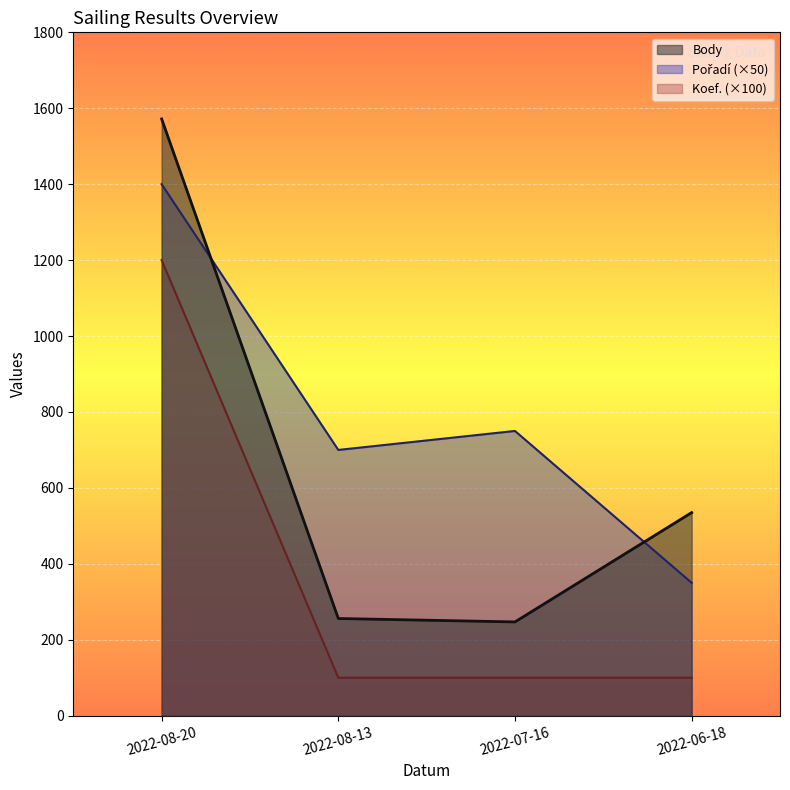

Is the value of Body at 2022-08-13 greater than the value of Koef. at 2022-08-13?

Yes